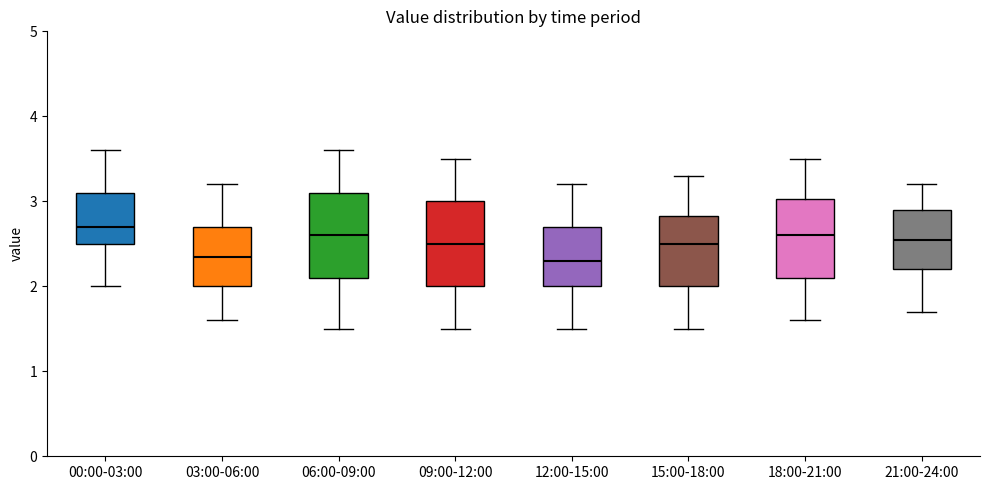

Where does the lower whisker of the box for 12:00-15:00 end on the y-axis? The values are not printed on the chart, so give them approximately, as read against the axis.

1.5